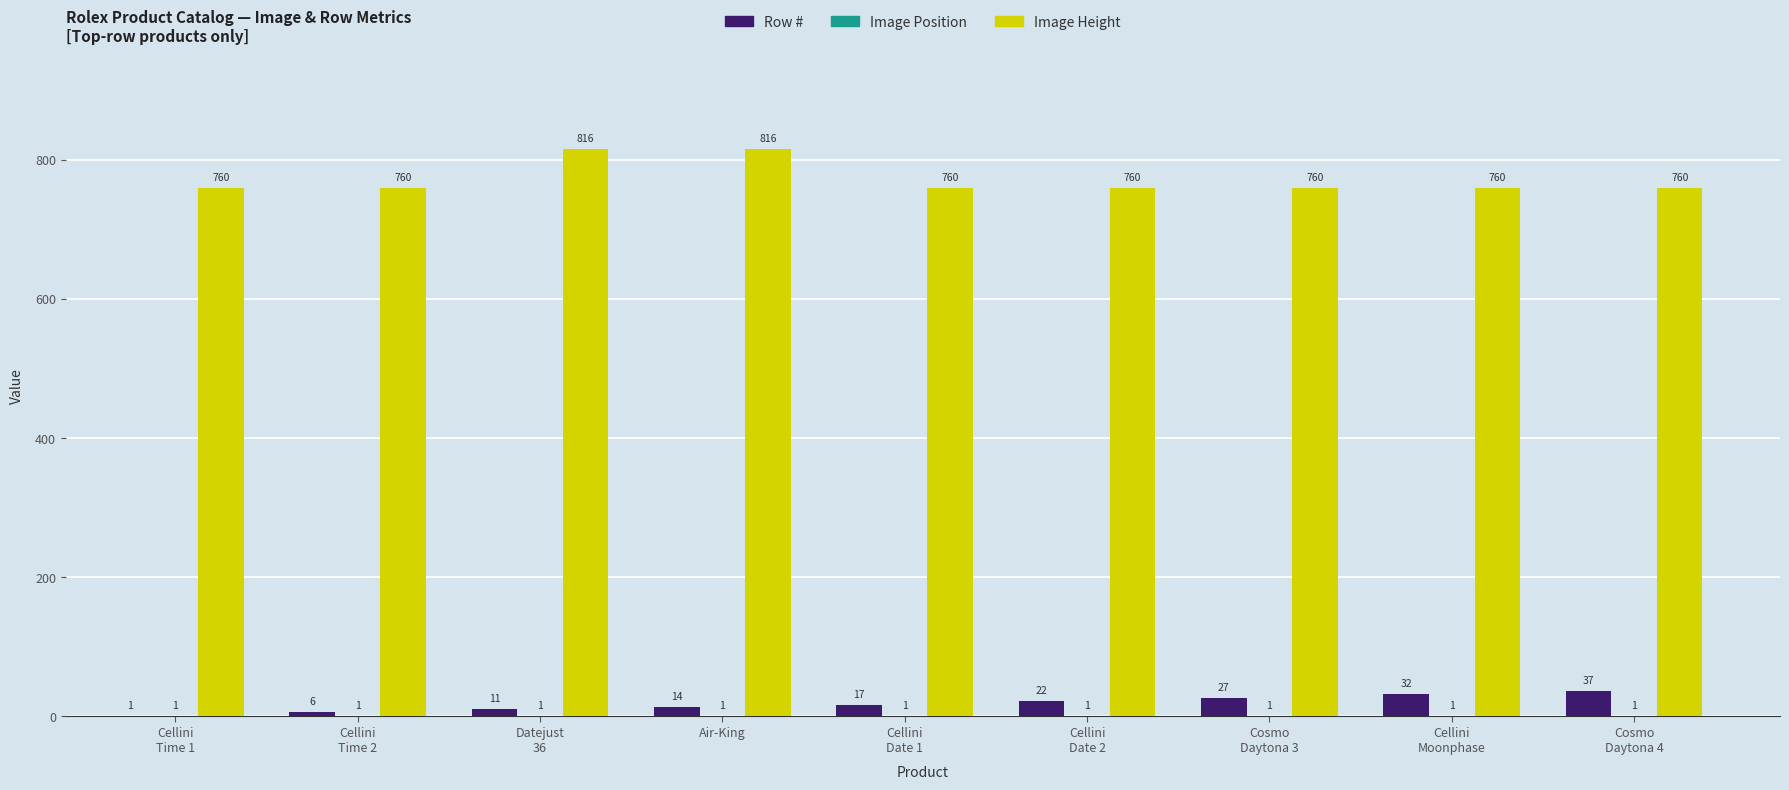

Which series has the largest total across all categories?

Image Height